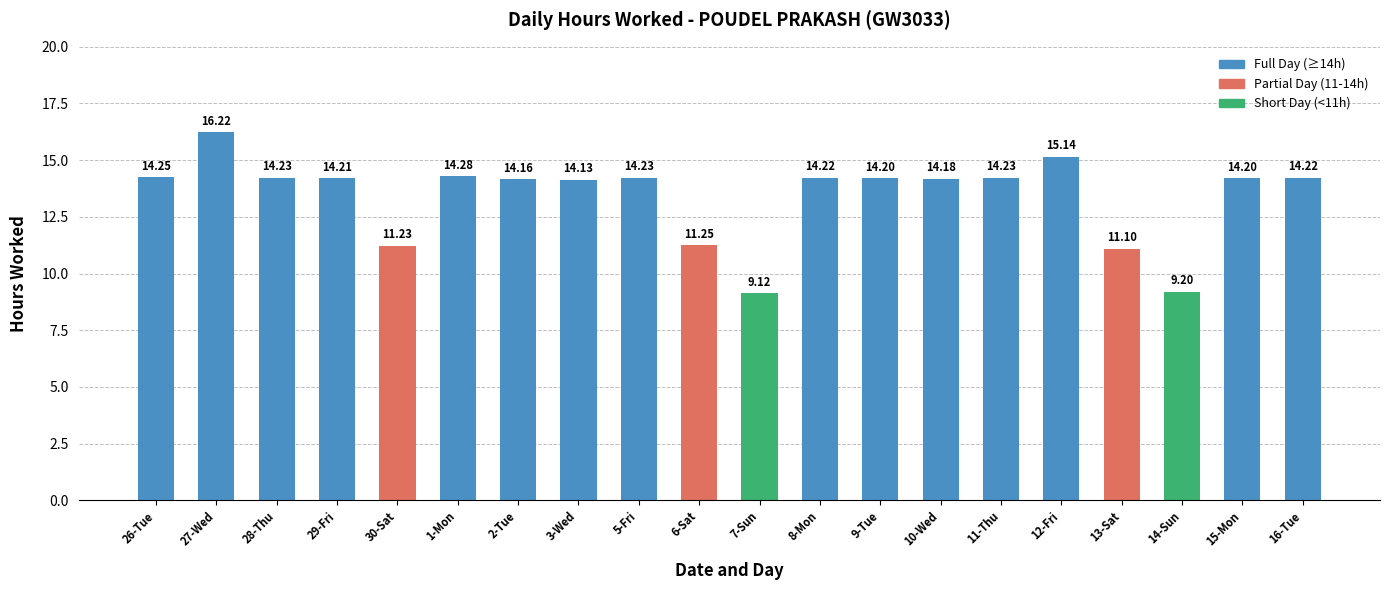

What is the average value?

13.4